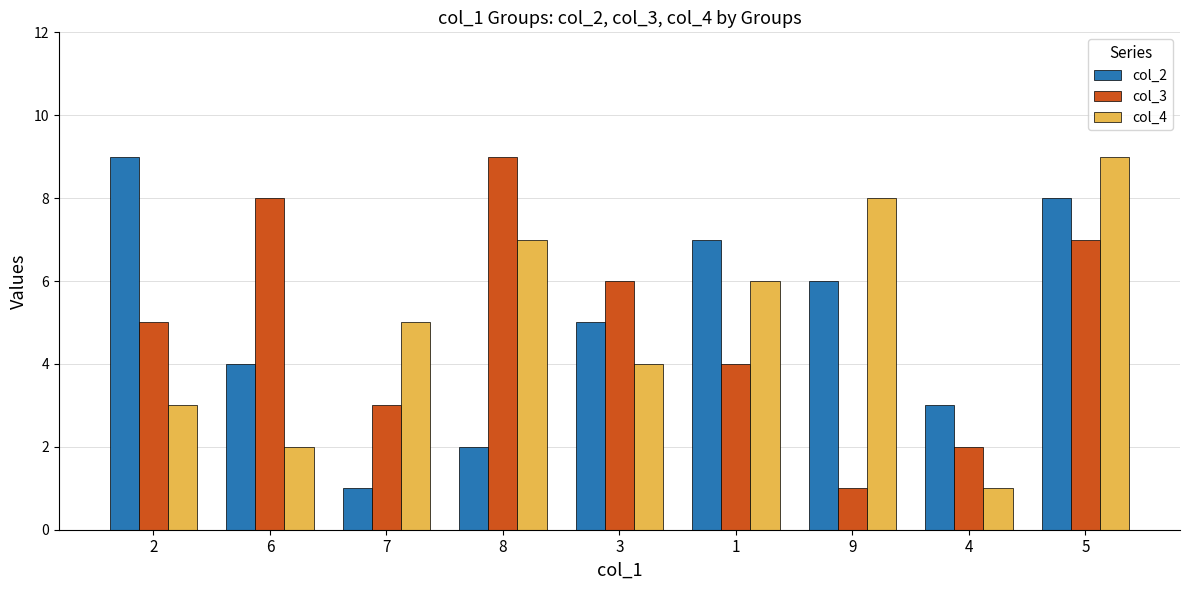

Between 2 and 5, which series saw the biggest shift?

col_4